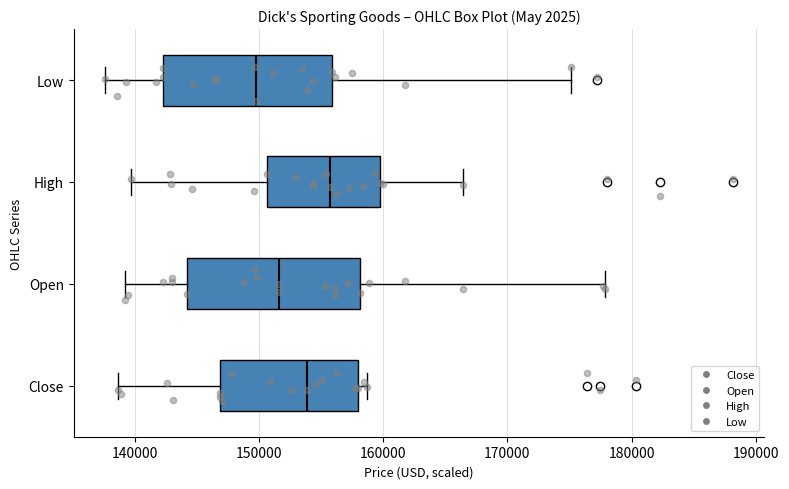

Where does the median line of the box for High sit on the x-axis? The values are not printed on the chart, so give them approximately, as read against the axis.

156000